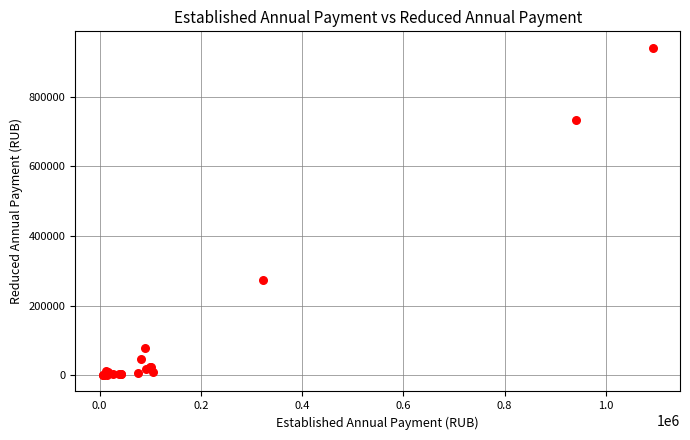

What Y value in the scatter plot is closest to 470732?

273000.0